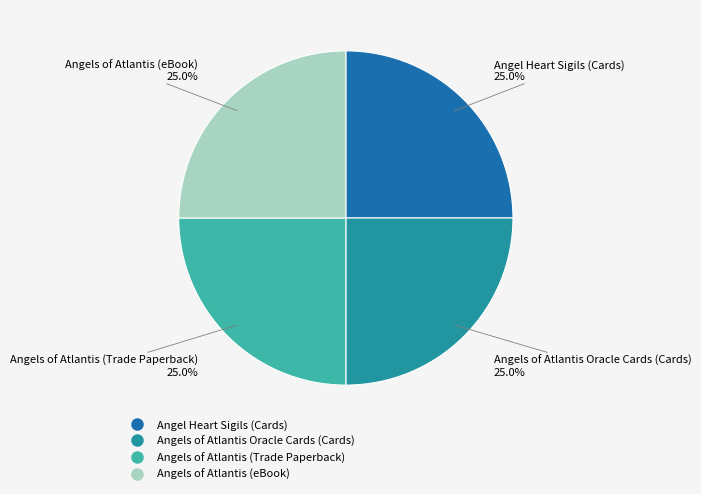

Approximately how many times larger is the value at Angel Heart Sigils (Cards) compared to Angels of Atlantis Oracle Cards (Cards)?

1.0